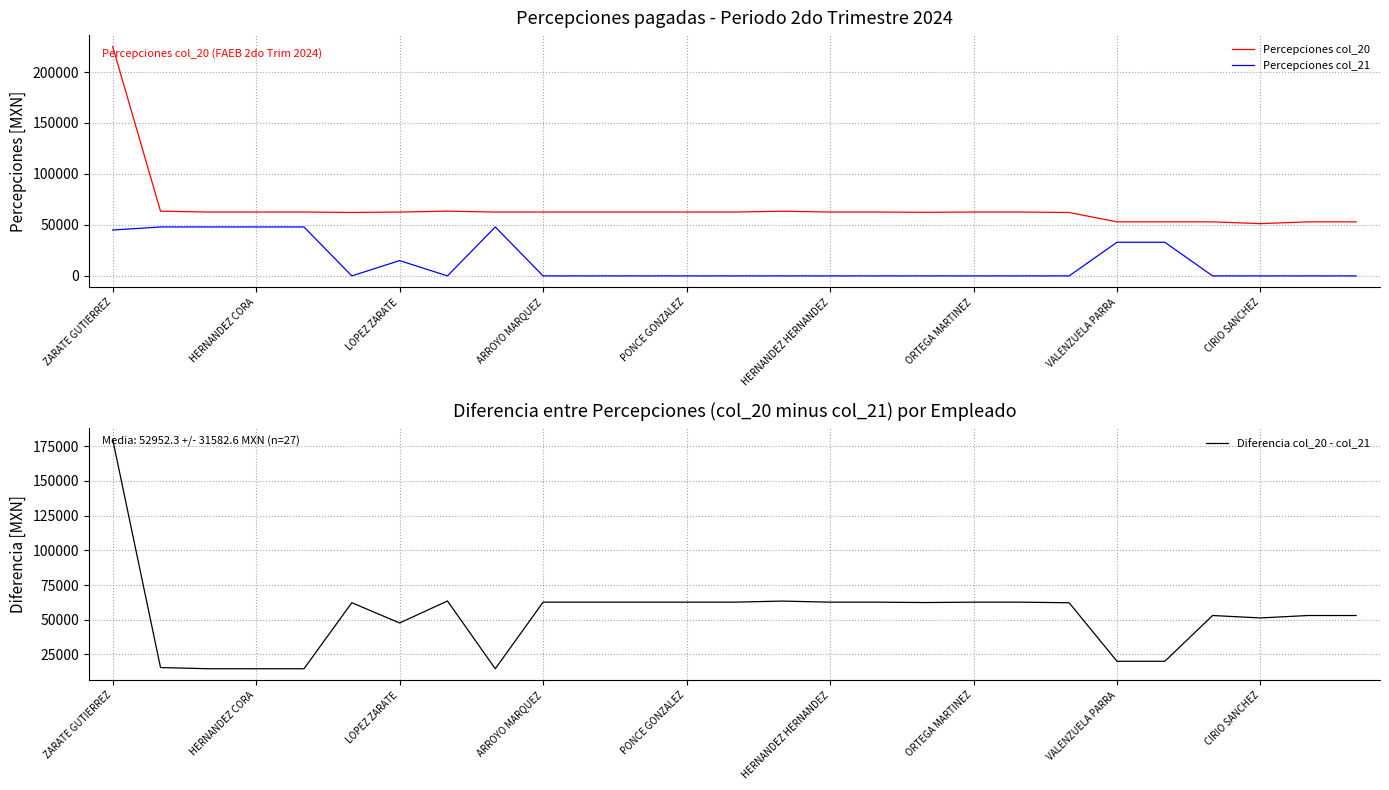

At how many categories does at least one series exceed 192555?

1